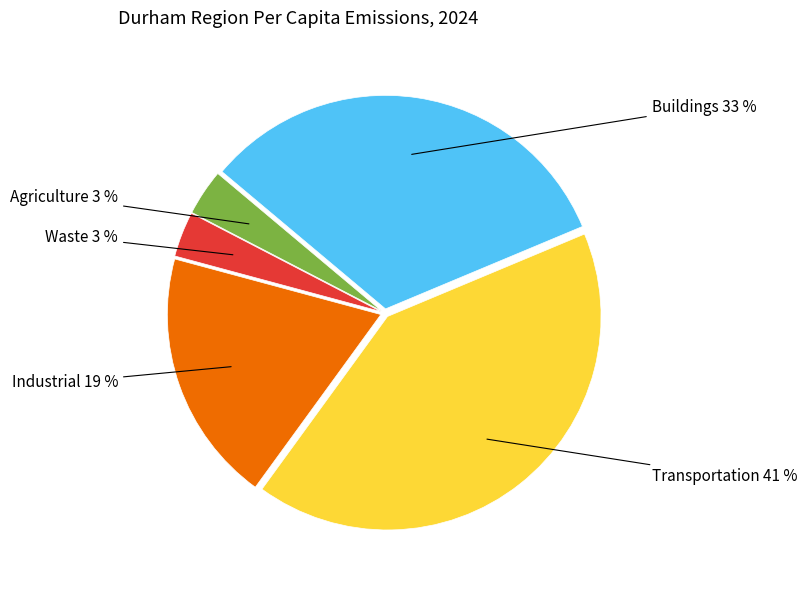

How many segments does this pie chart have?

5